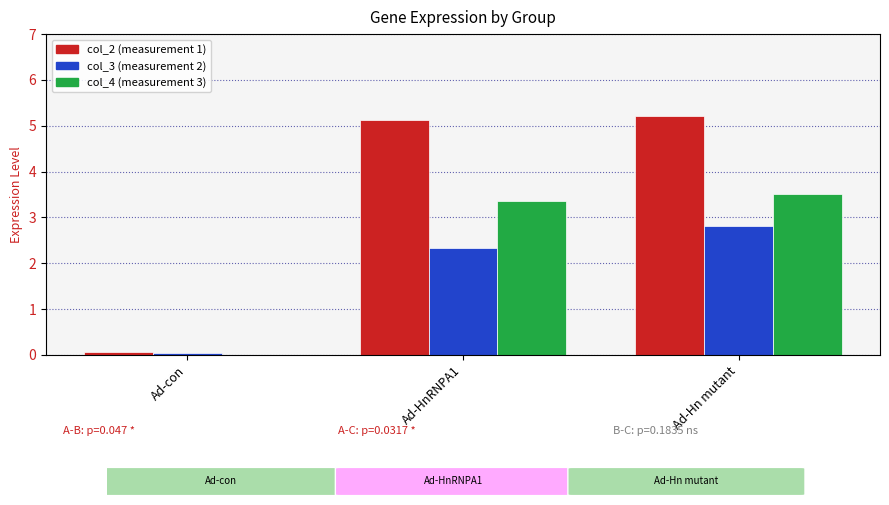

What is the total value across all series at Ad-HnRNPA1?

10.8